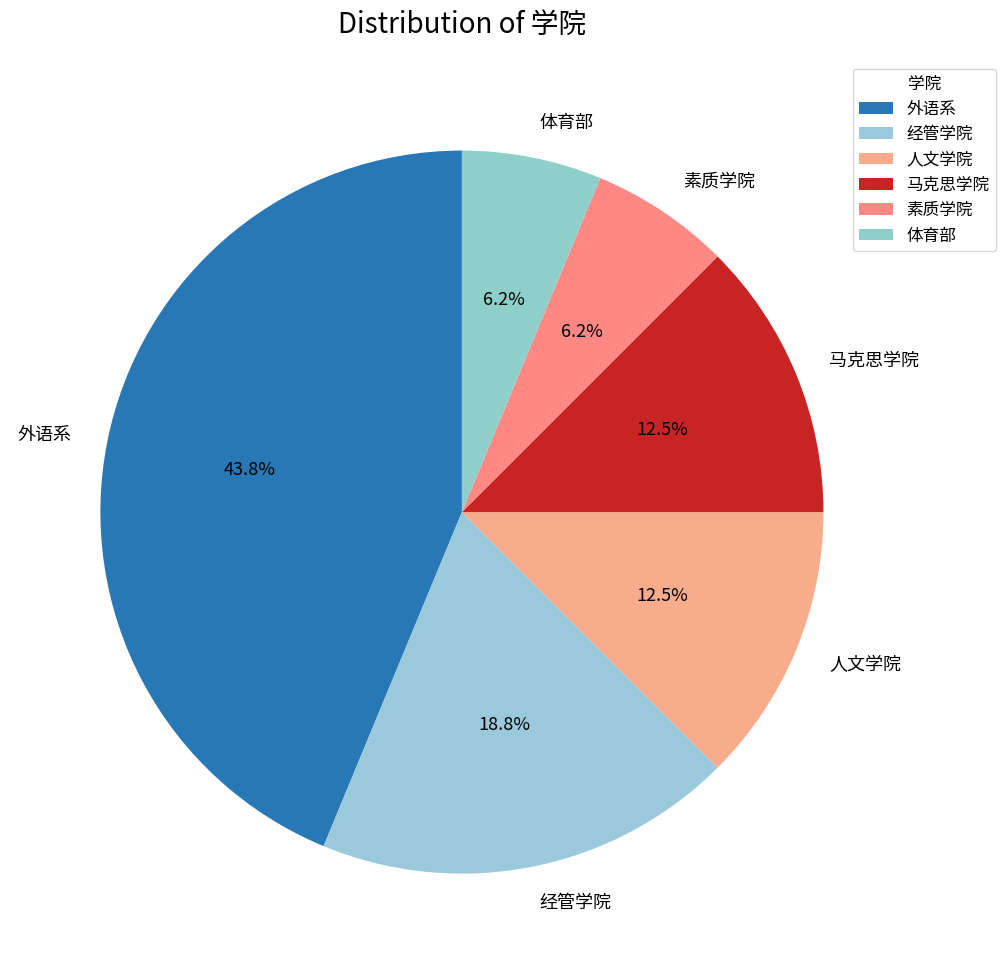

Is it true that 人文学院 is 3% of the pie?

False